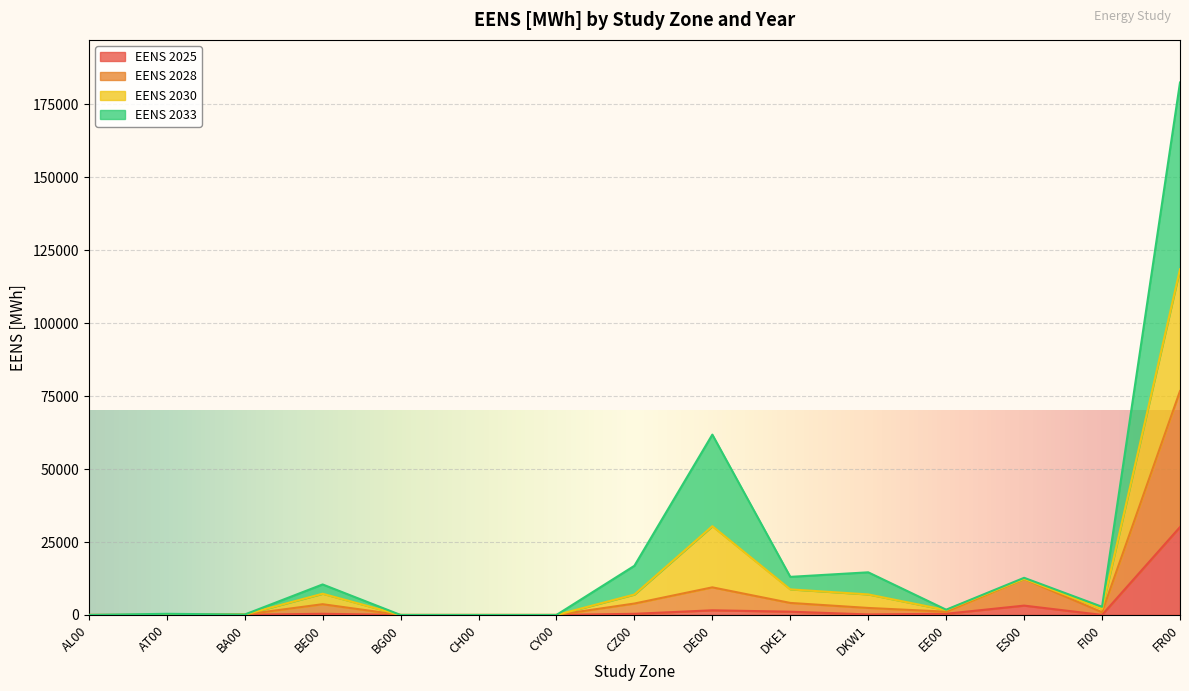

What is the label of the 6th point from the left?

CH00